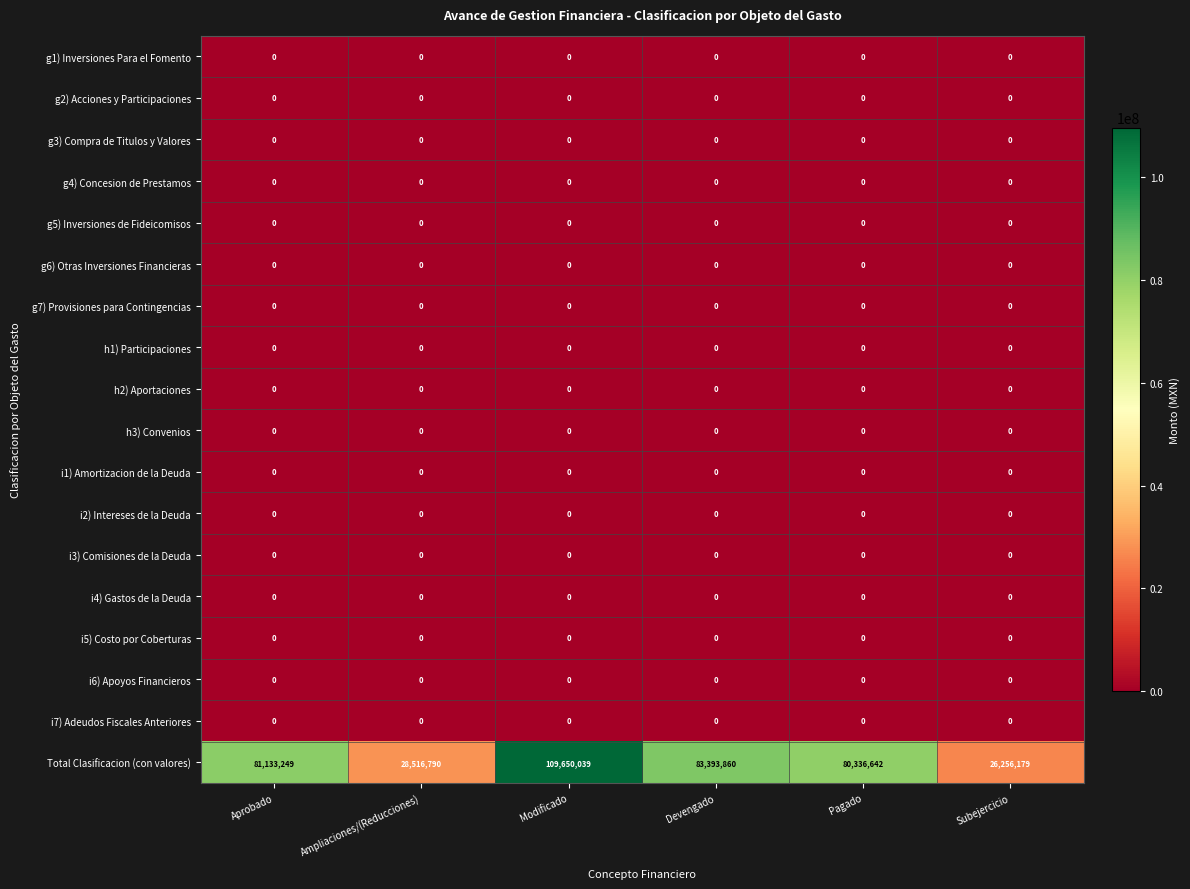

Which series has the widest spread of values?

Total Clasificacion (con valores)